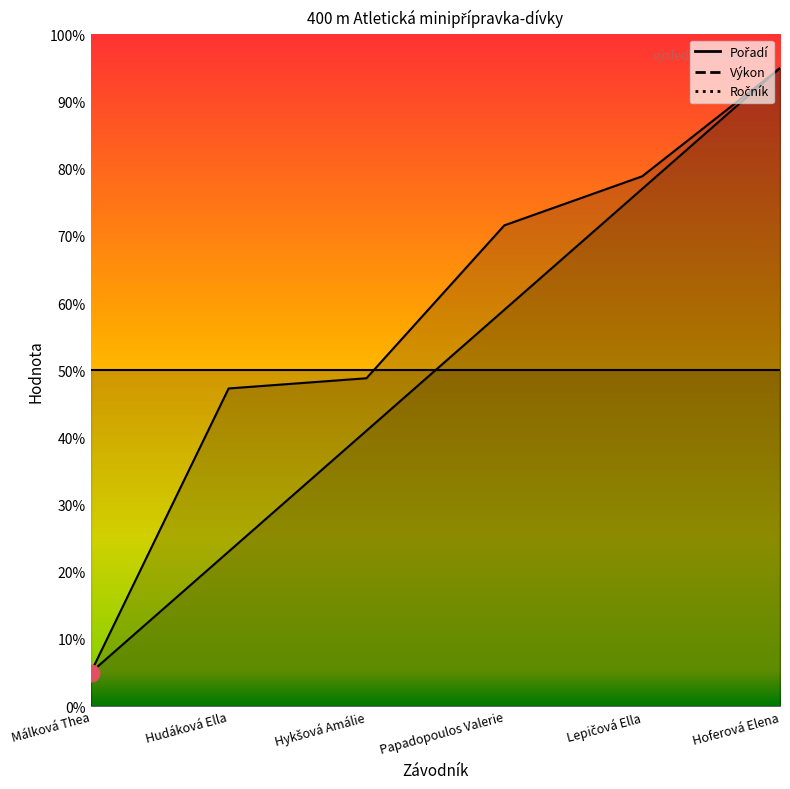

Does the chart display data point markers on the line(s)?

No